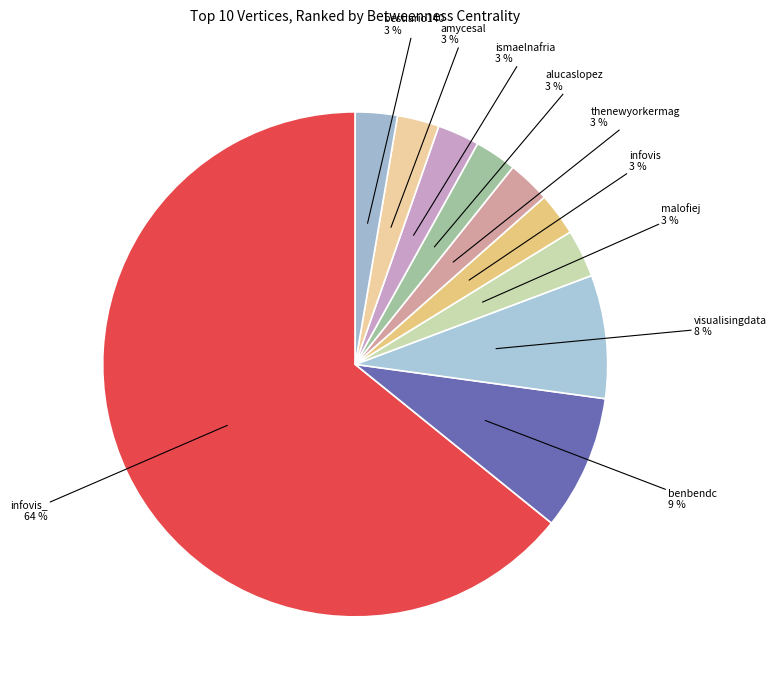

How many slices are in this pie chart?

10